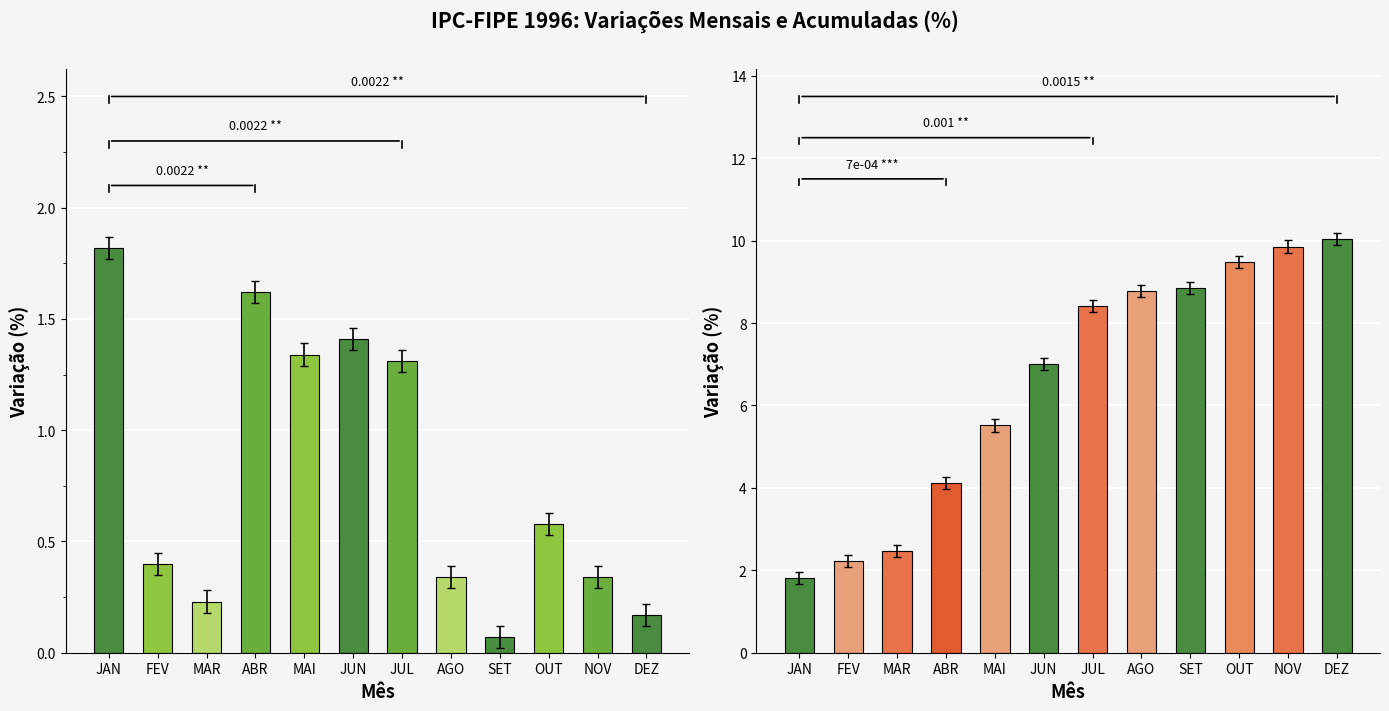

What is the highest value of the Acumulado ano (%) series?

10.0